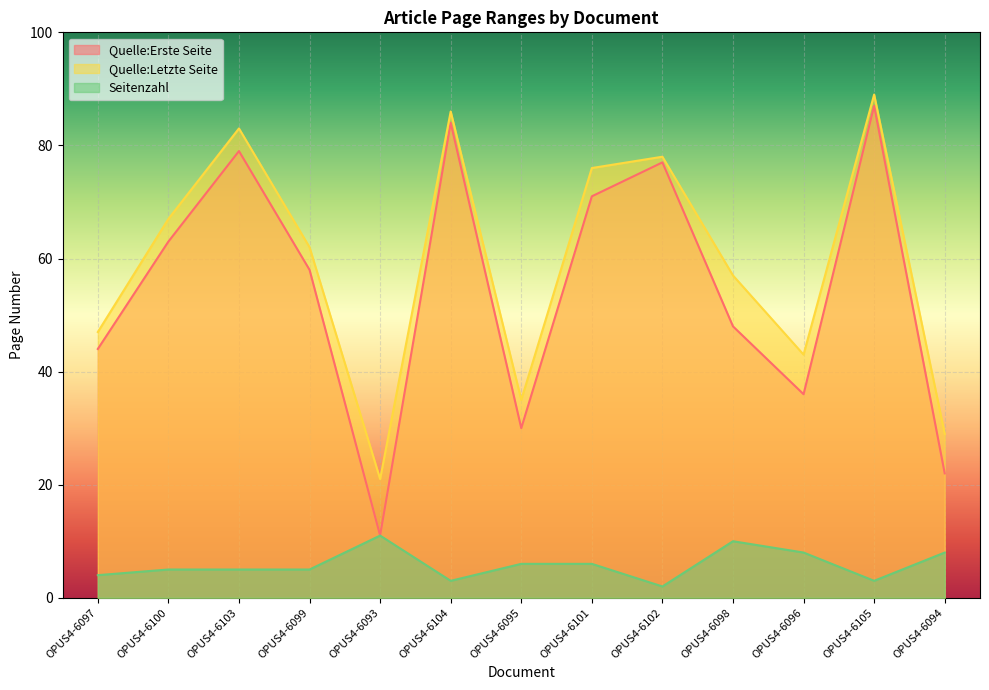

Between OPUS4-6100 and OPUS4-6096, which series saw the biggest shift?

Quelle:Erste Seite